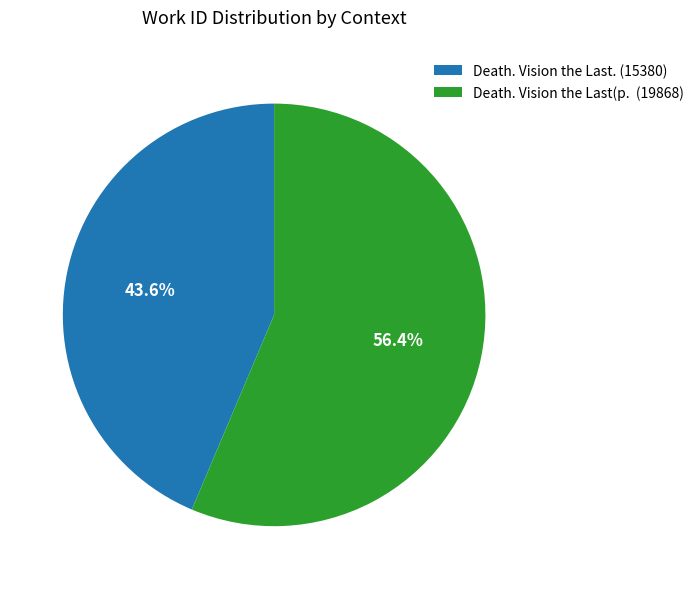

Count the number of slices in the pie.

2